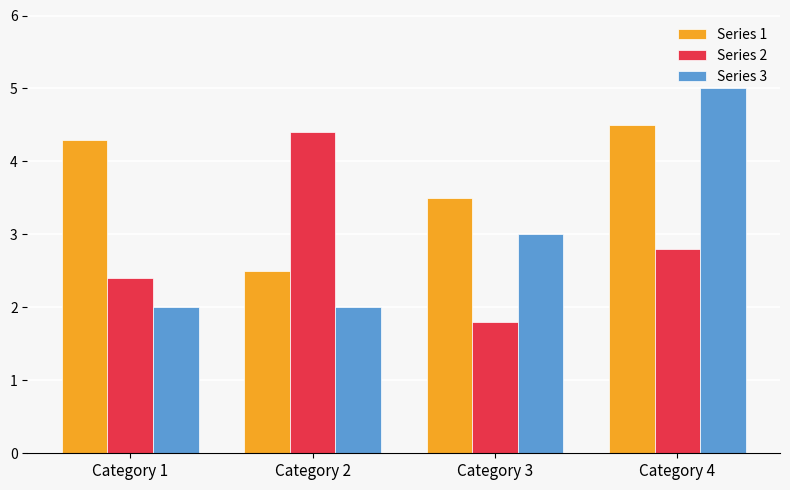

At which category is the sum across all series the highest?

Category 4